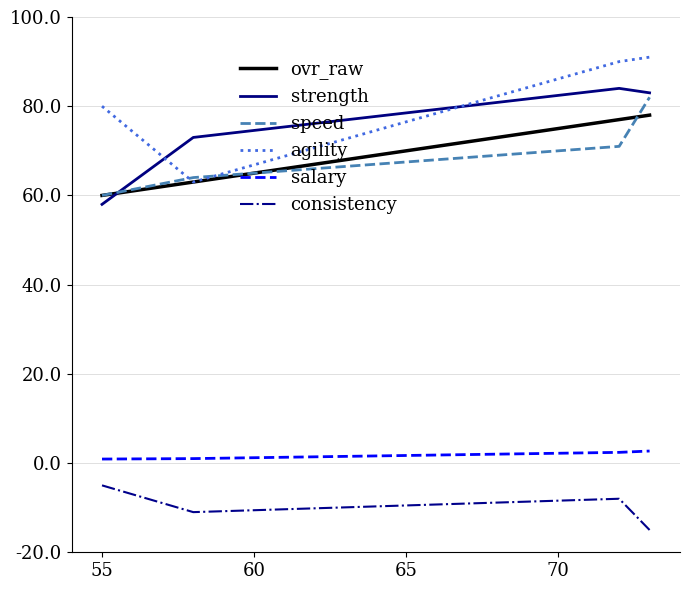

What is the sum of all consistency values?

-39.0